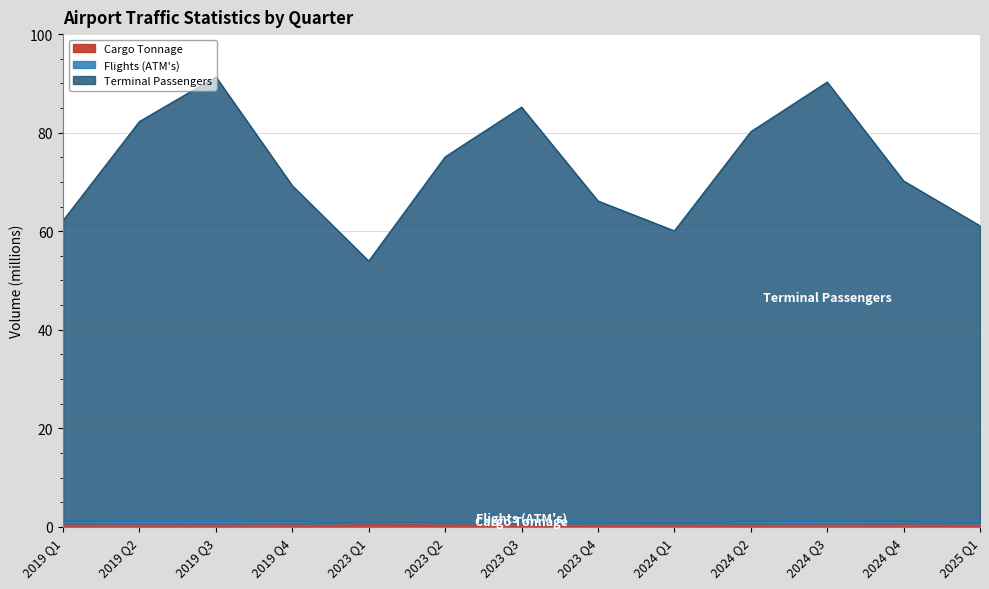

How many categories are shown in the chart?

13